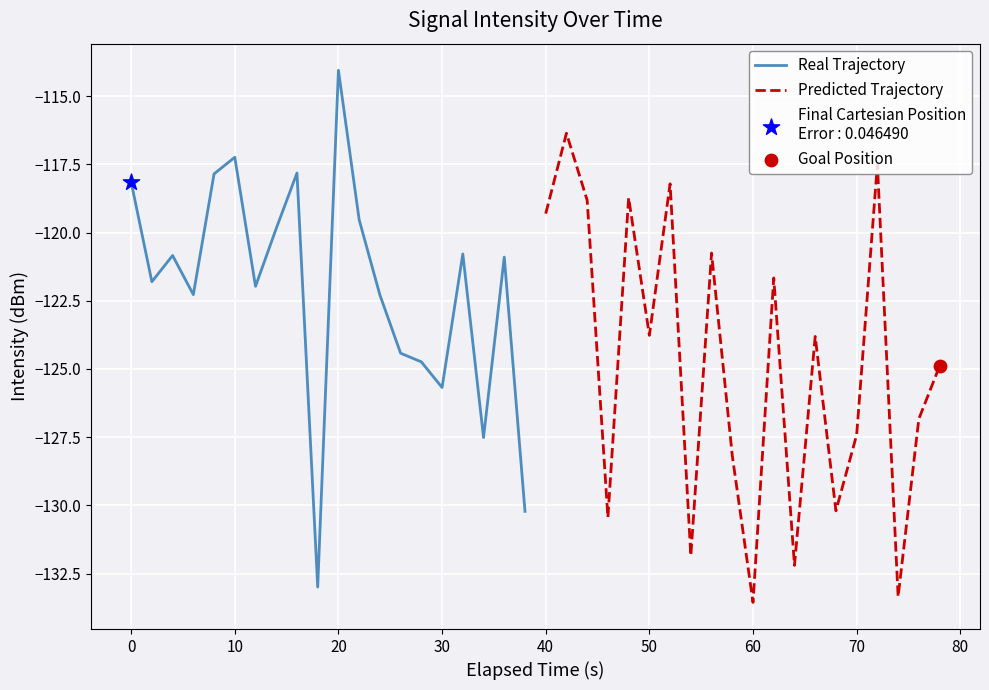

The Real Trajectory series shows -118.1 at 0. True or false?

True